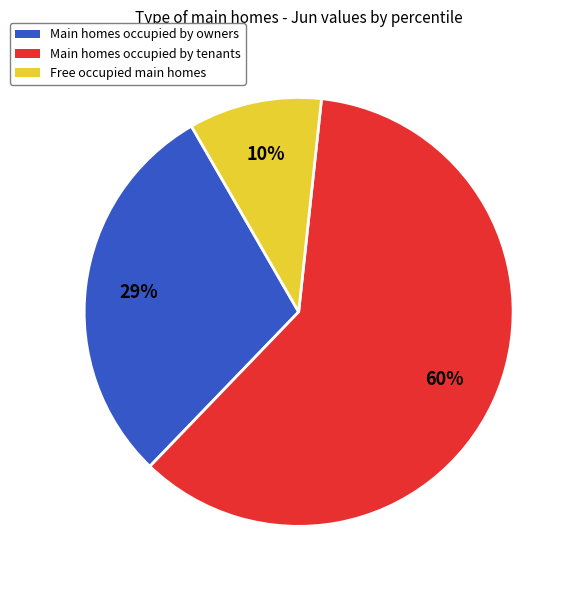

Is there any slice that represents more than half of the pie?

Yes